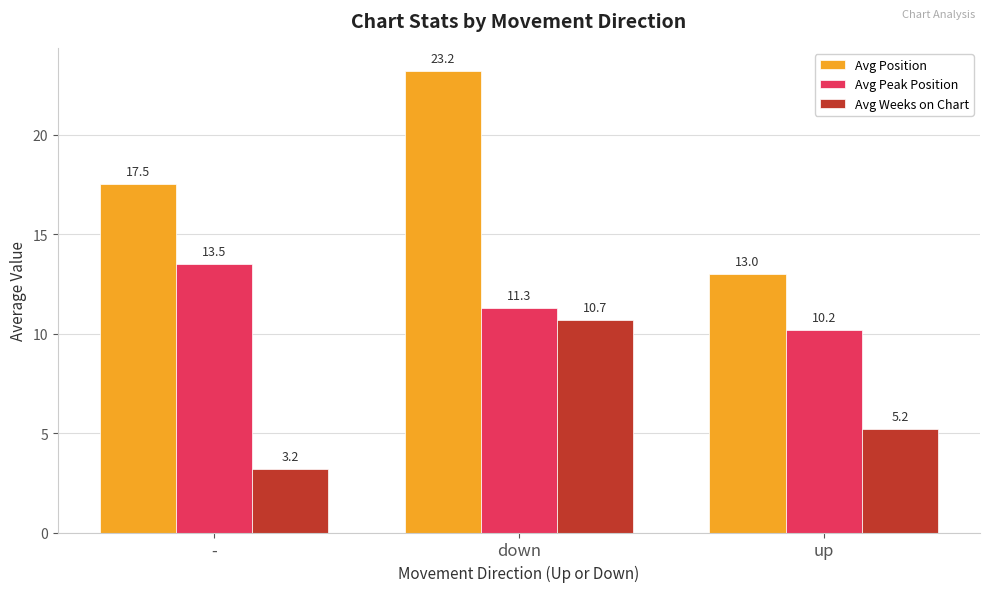

What is the average value of the Avg Peak Position series?

11.7